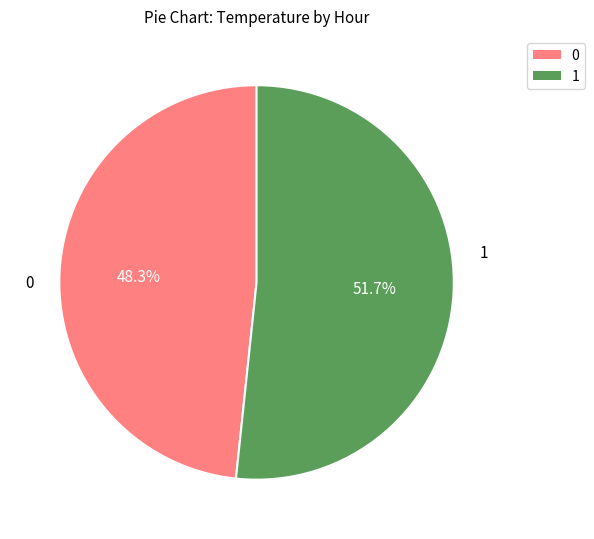

Which slice is the largest?

1